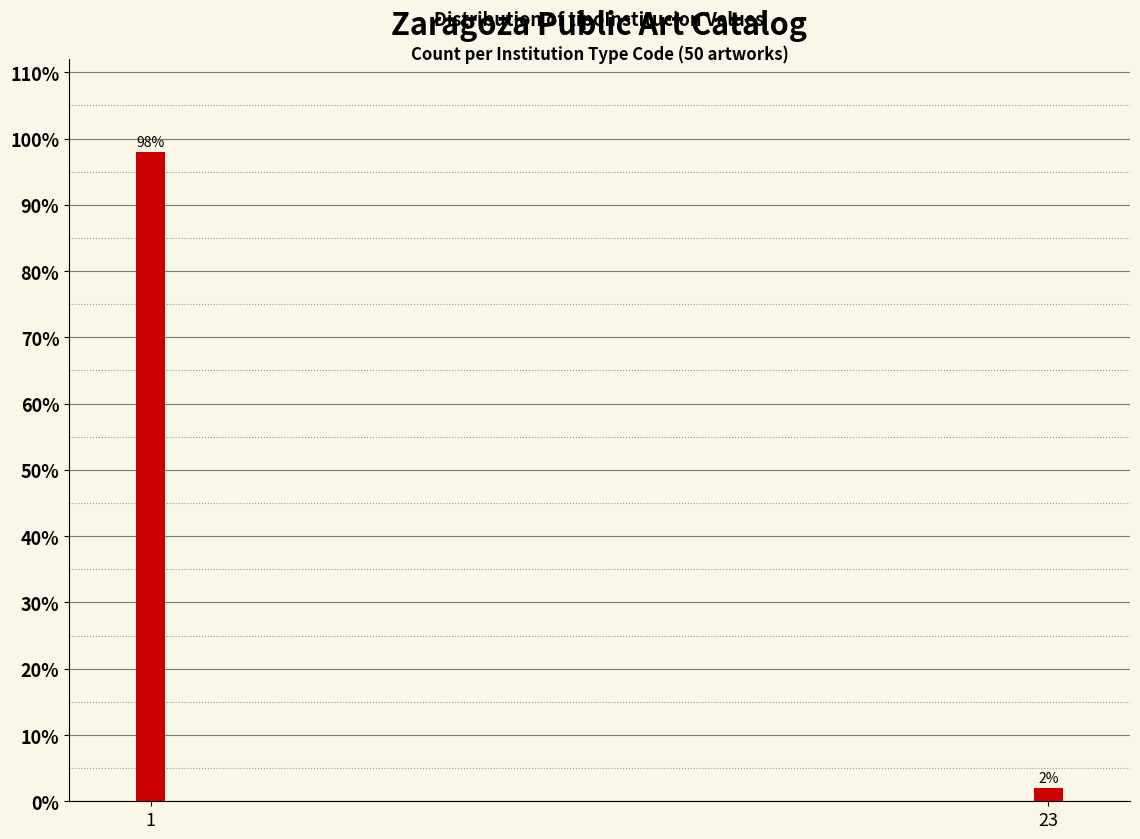

Reading left to right, list all the values displayed in this chart.

98	2